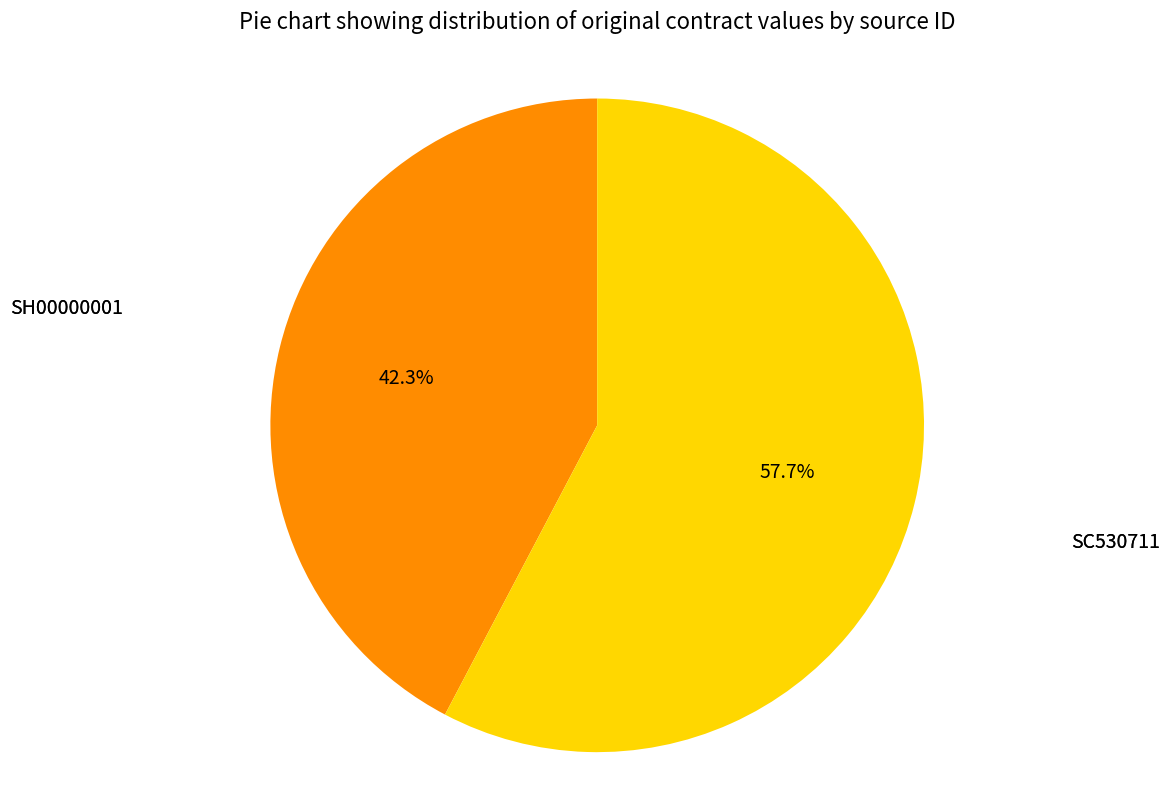

How many segments does this pie chart have?

2